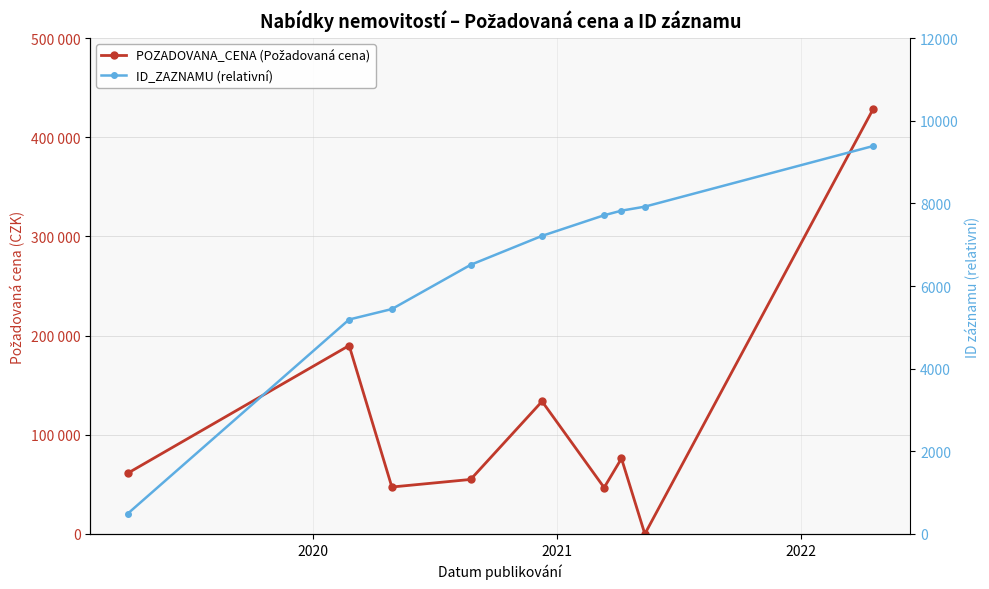

Is it true that POZADOVANA_CENA (Požadovaná cena) equals 39972 at 6?

False